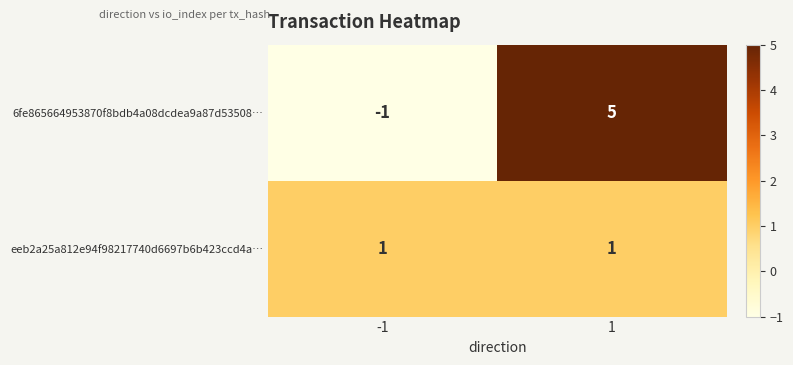

What value does the 6fe865664953870f8bdb4a08dcdea9a87d53508… series have at 1?

5